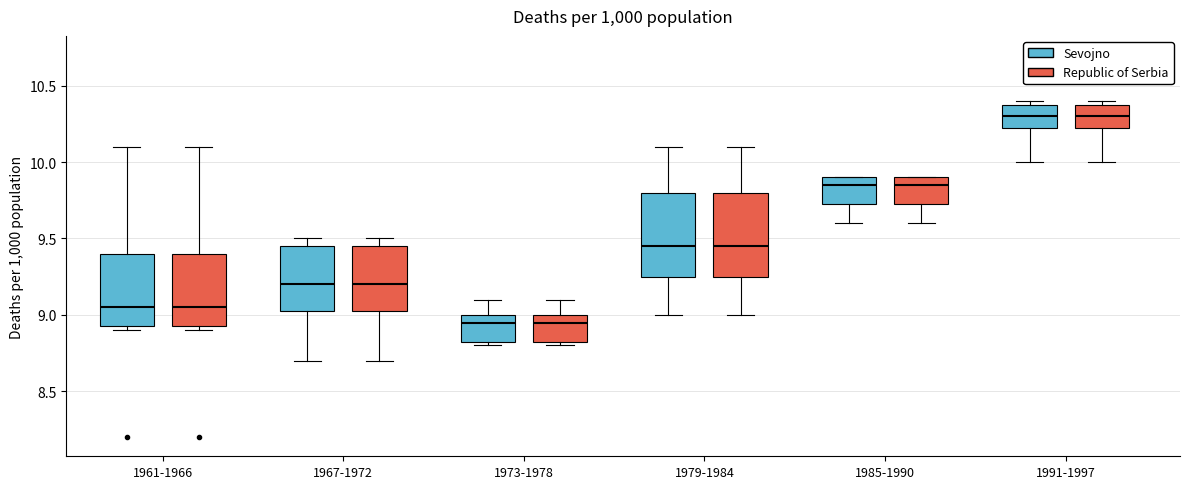

Where is the upper edge of the box for 1979-1984 (Sevojno) on the y-axis? The values are not printed on the chart, so give them approximately, as read against the axis.

9.80